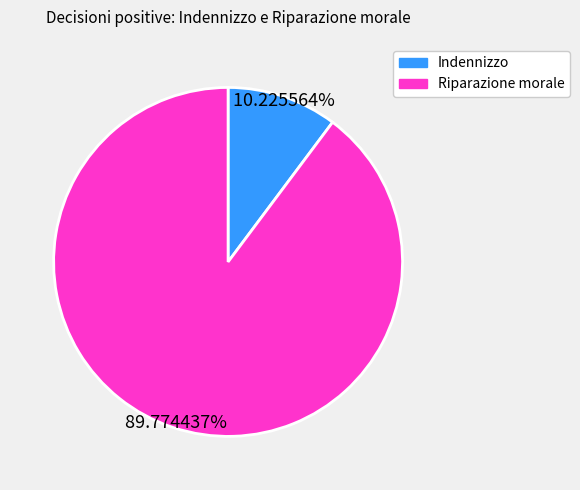

To the nearest percent, what is the difference between the largest and smallest slice percentages?

80%